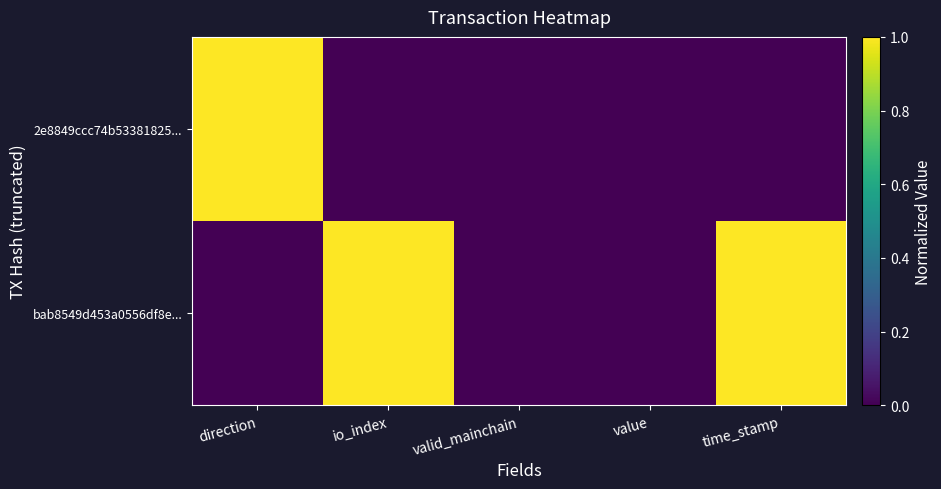

Reading right to left, what are all the values shown in this chart?

bab8549d453a0556df8e...: time_stamp=1	value=0	valid_mainchain=0	io_index=1	direction=0
2e8849ccc74b53381825...: time_stamp=0	value=0	valid_mainchain=0	io_index=0	direction=1